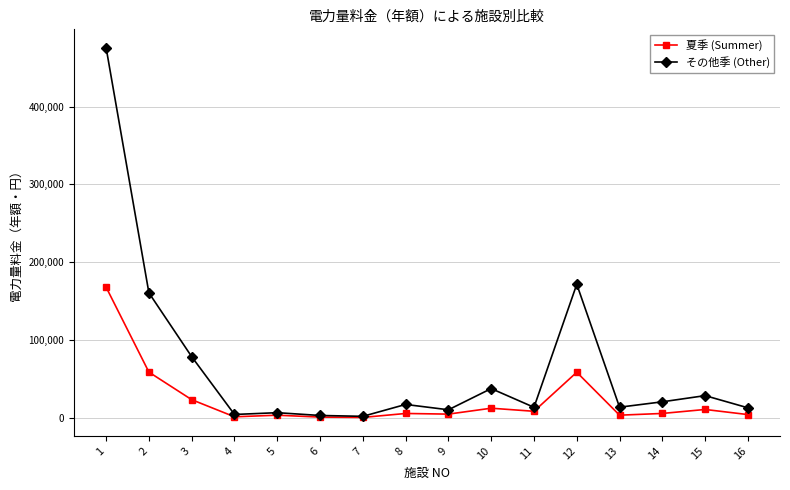

How many series are shown in this chart?

2